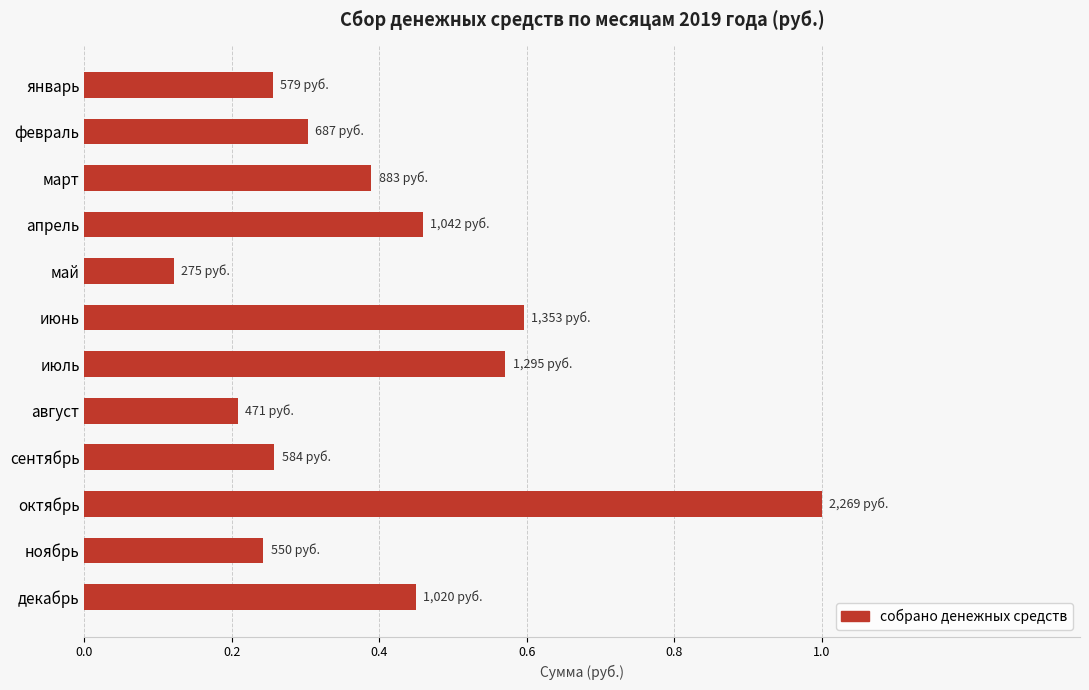

Which label corresponds to the largest value in the chart?

октябрь